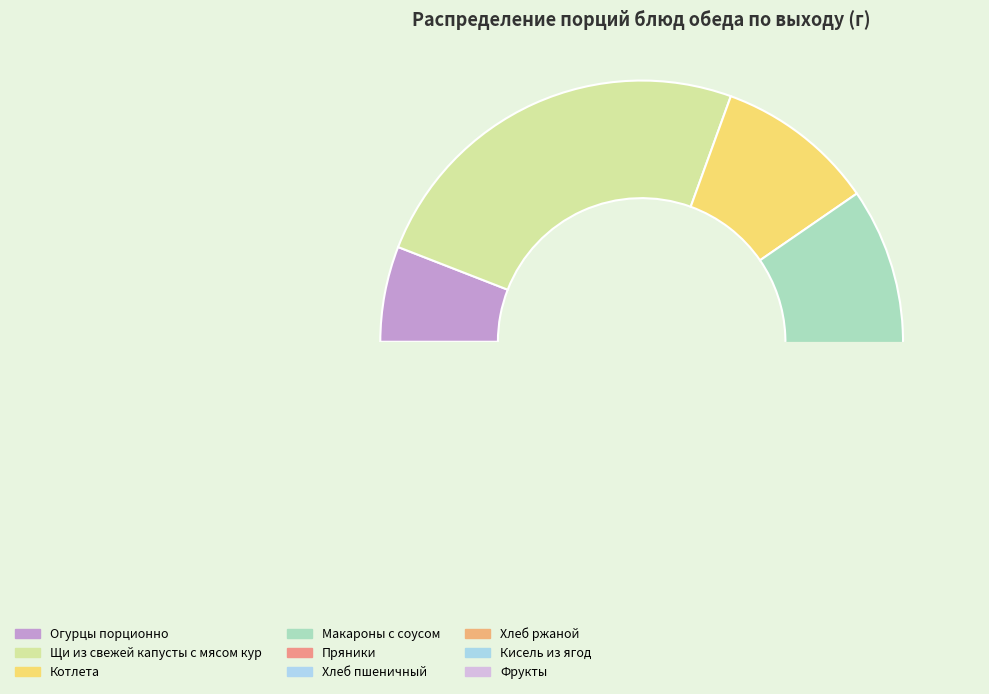

Does Огурцы порционно account for over 50% of the chart?

No